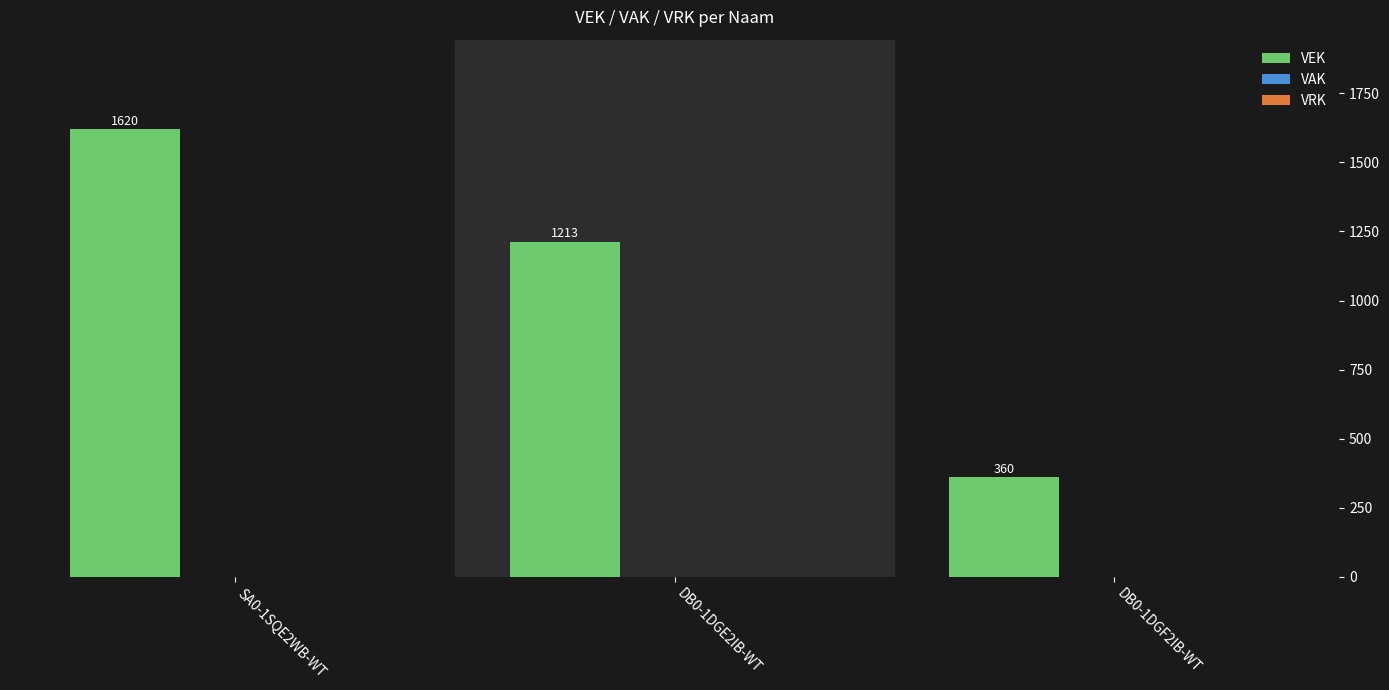

Does the chart contain any negative values?

No